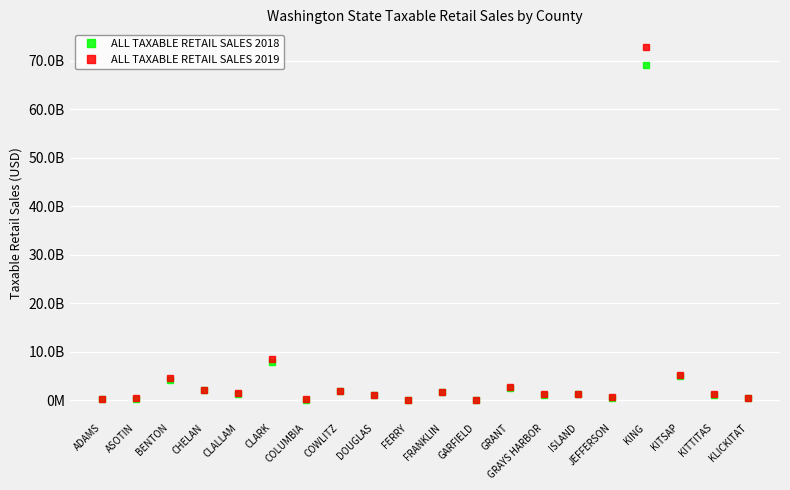

What is the label of the 13th point from the left?

GRANT